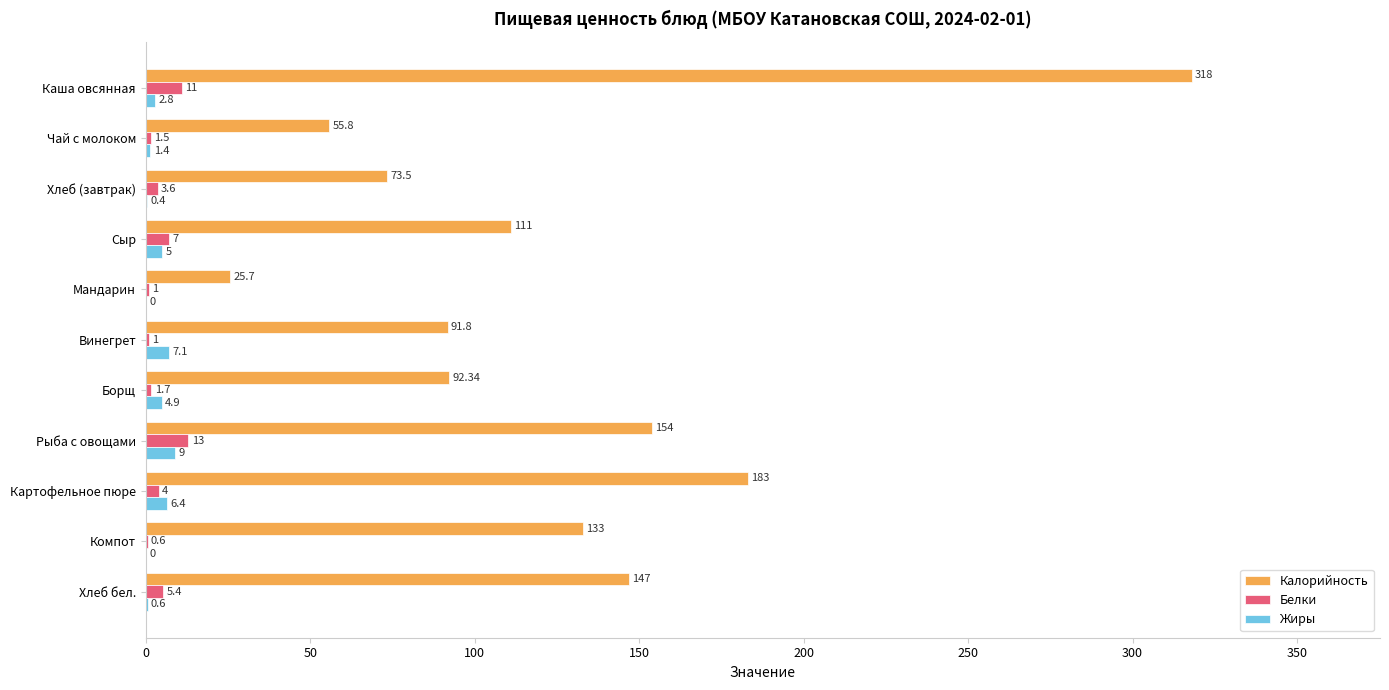

Which category has the highest value in the Жиры series?

Рыба с овощами